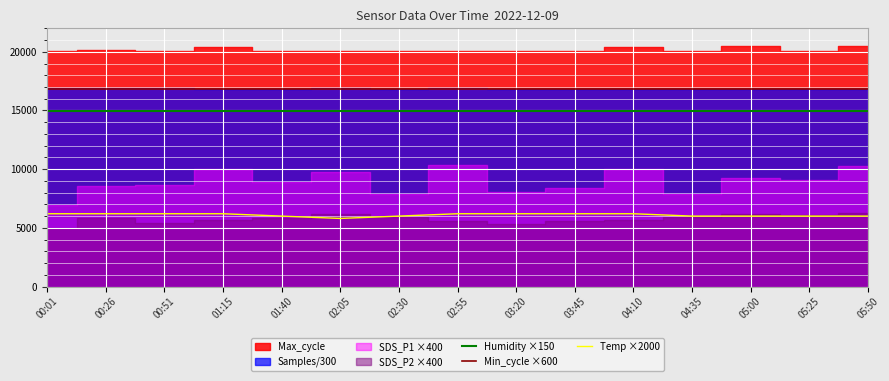

The value of Temp ×2000 at 04:35 is 3824. True or false?

False